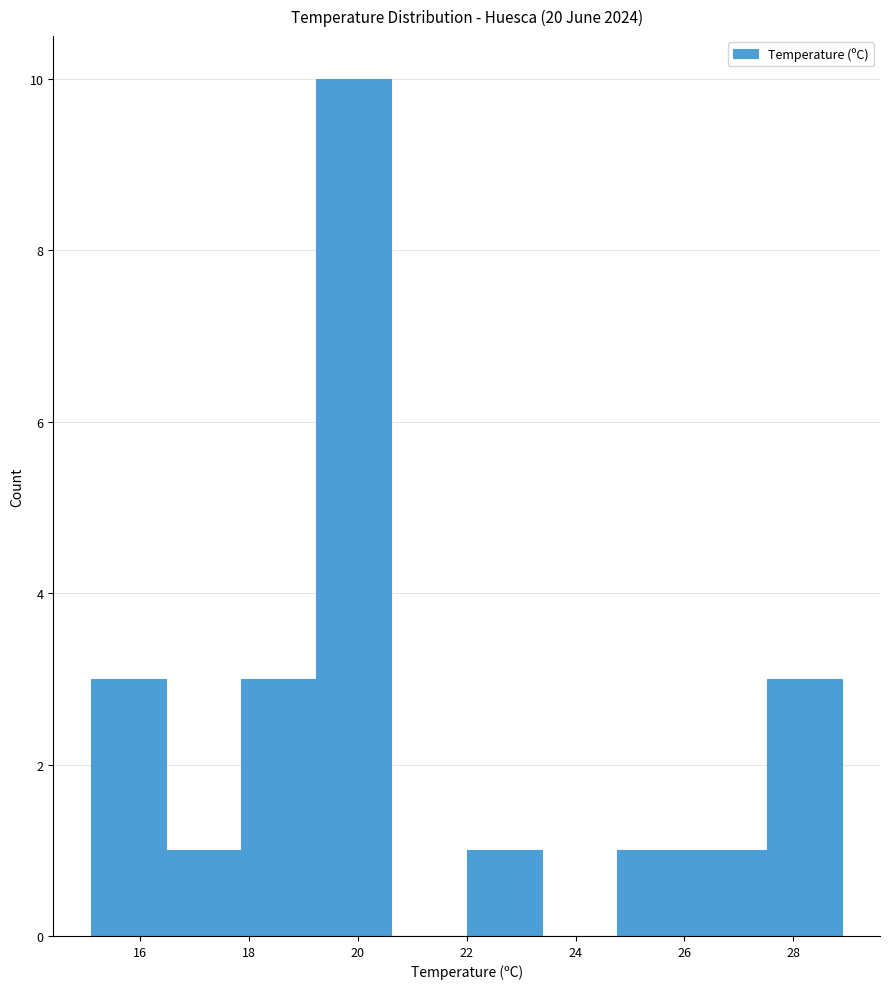

Reading left to right, list every bar in this chart as the range it spans on the x-axis followed by its height. Neither the bar edges nor the heights are printed on the chart, so give them approximately, as read against the axes.

15.10 to 16.48: 3
16.48 to 17.86: 1
17.86 to 19.24: 3
19.24 to 20.62: 10
20.62 to 22.00: 0
22.00 to 23.38: 1
23.38 to 24.76: 0
24.76 to 26.14: 1
26.14 to 27.52: 1
27.52 to 28.90: 3